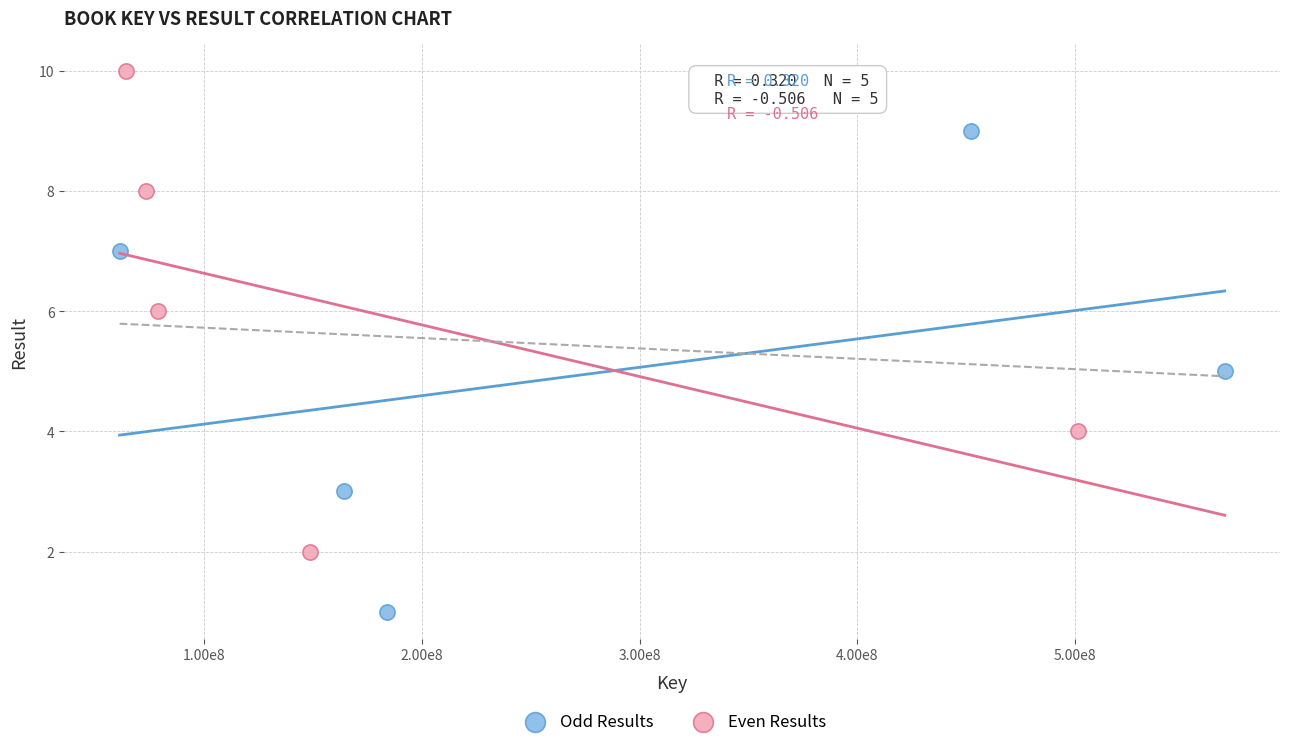

Which series contains the lowest Y value?

Odd Results